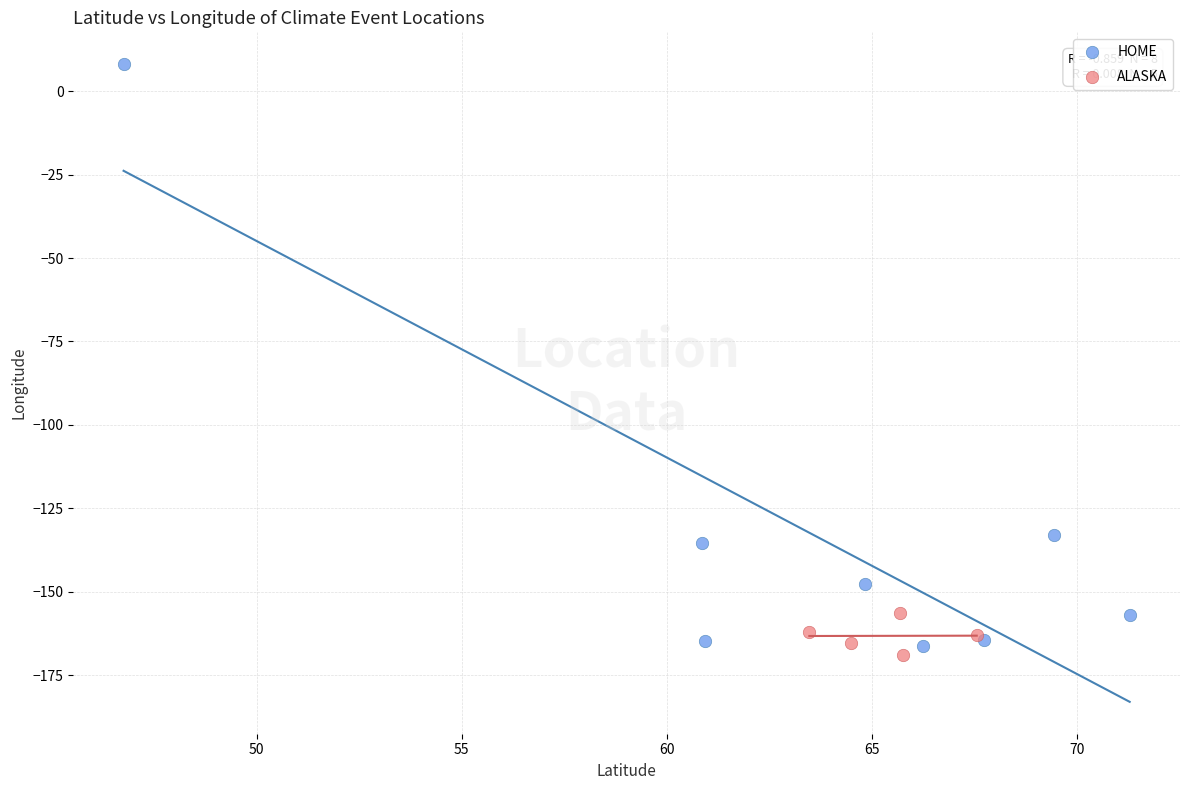

What are all the series names shown in the legend?

HOME, ALASKA